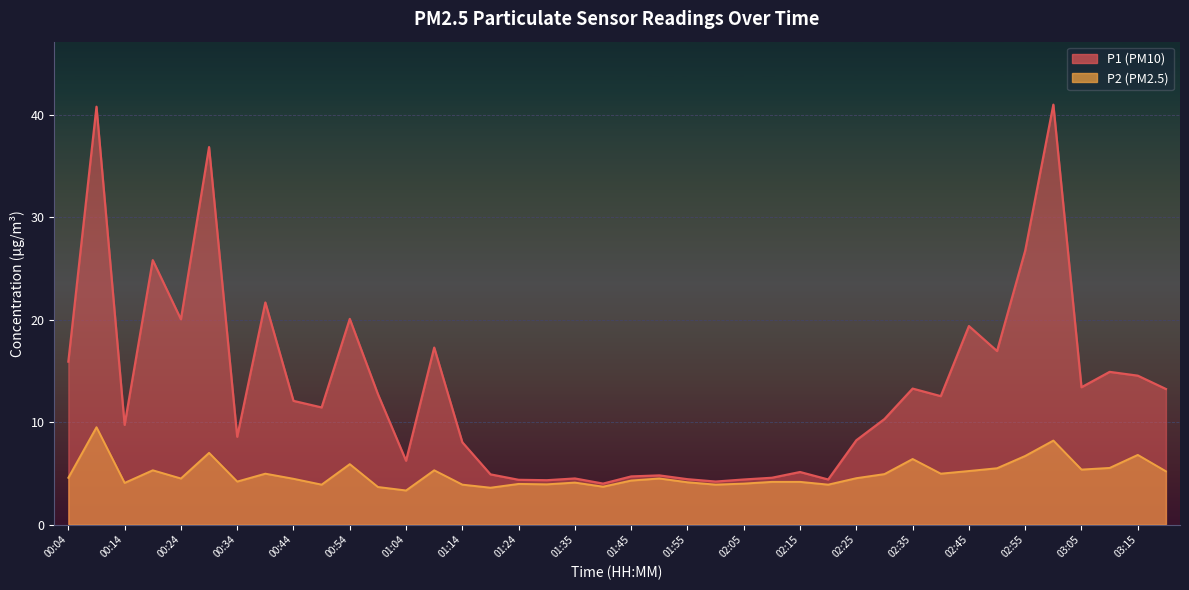

Where is P1 nearest to the value 22?

00:39